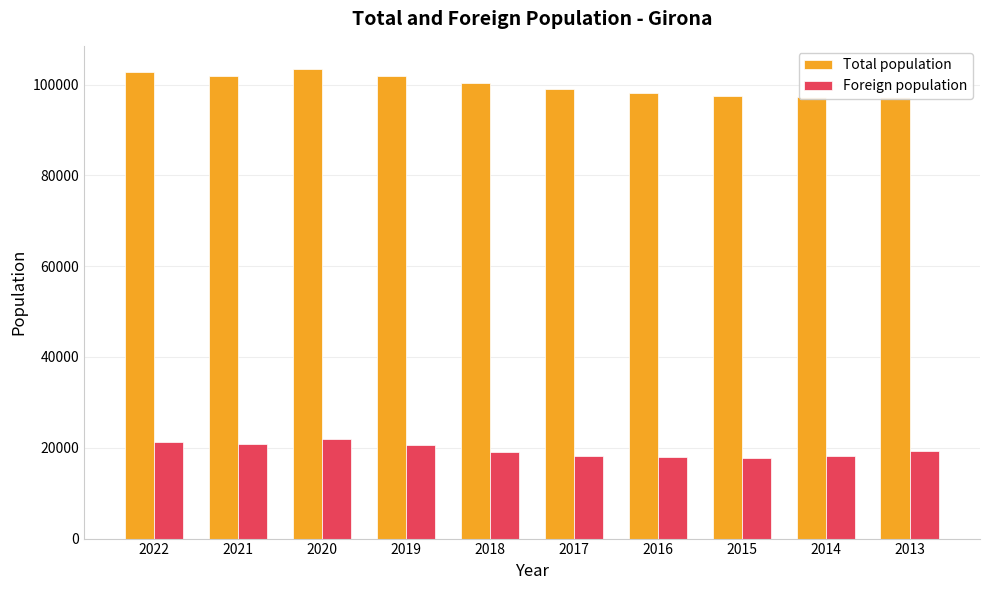

List the labels in order of Total population value, largest first.

2020, 2022, 2021, 2019, 2018, 2017, 2016, 2015, 2013, 2014